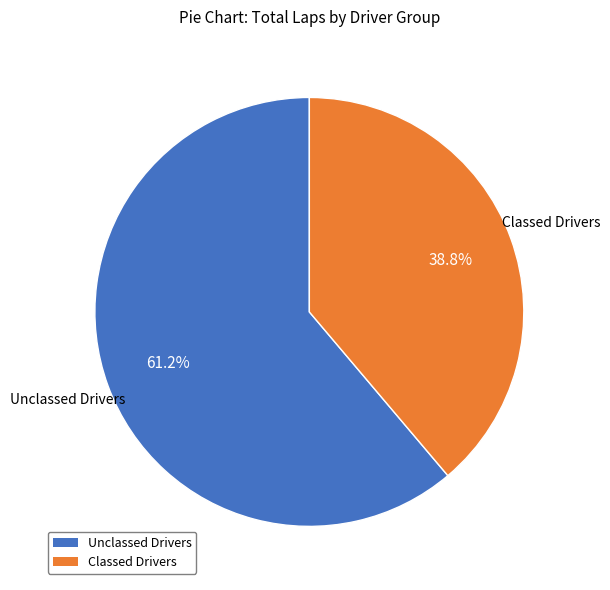

Which slice is the largest?

Unclassed Drivers